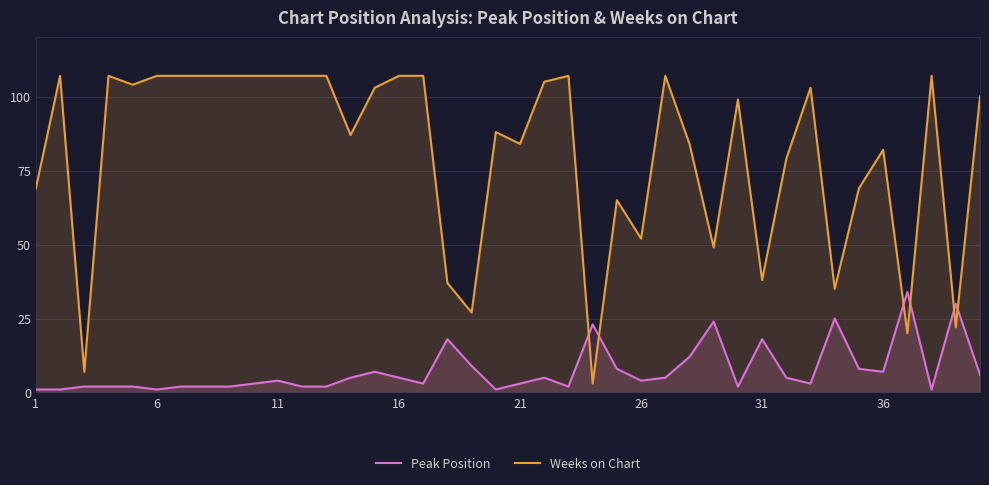

What is the smallest value displayed?

1